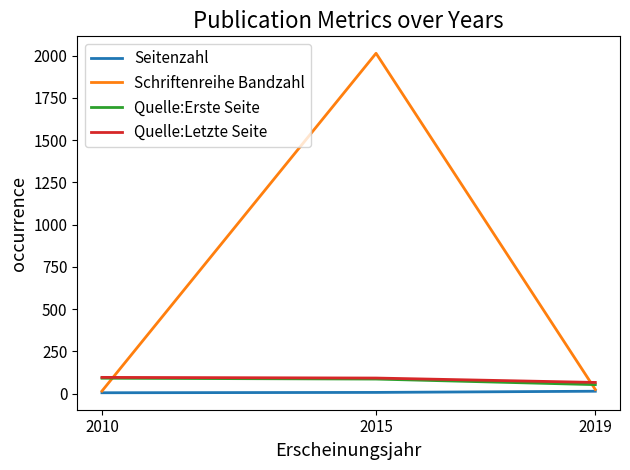

What is the maximum value shown in the chart?

2014